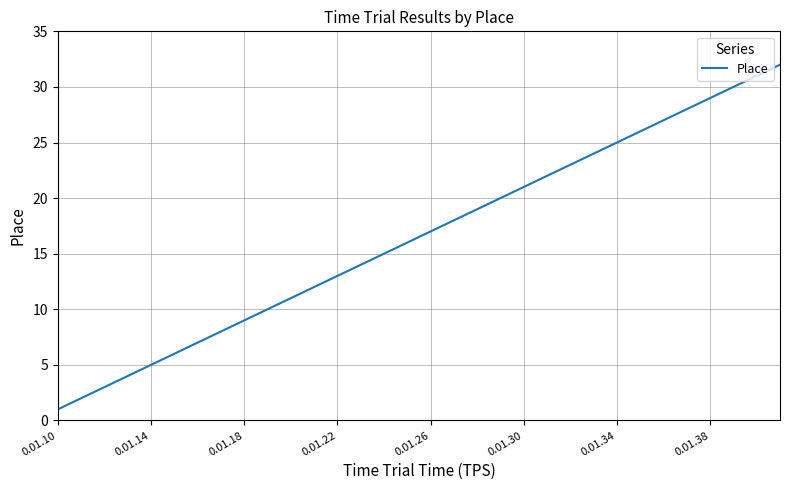

What is the greatest value displayed?

32